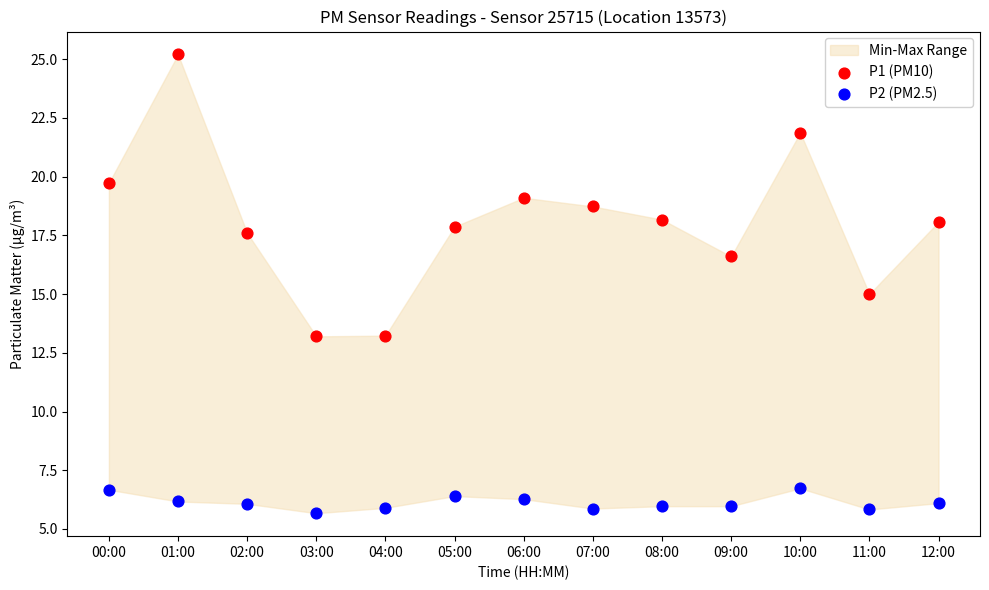

Which series contains the lowest Y value?

P2 (PM2.5)